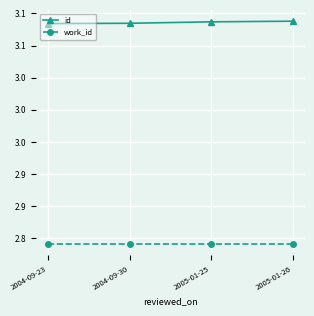

True or false: id and work_id cross at least once.

False